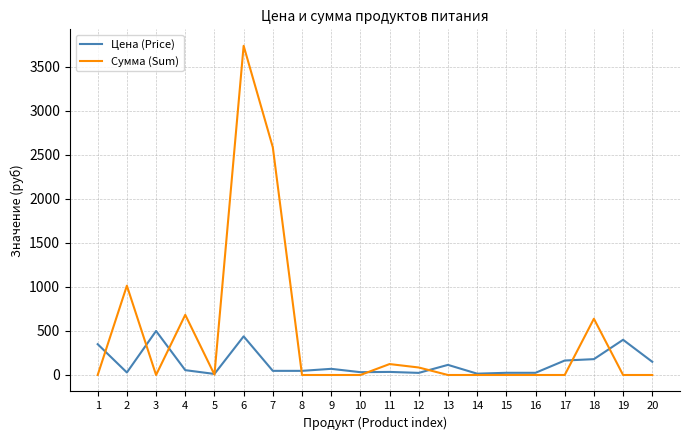

What is the greatest value displayed?

3739.3